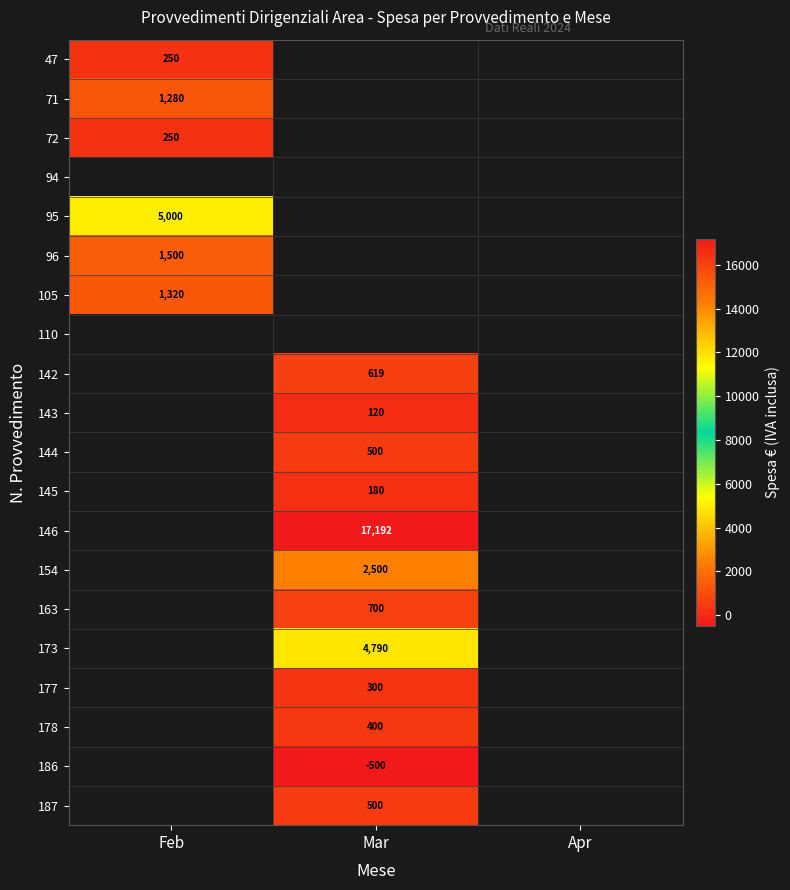

Is it true that 71 equals 831.0 at Feb?

False